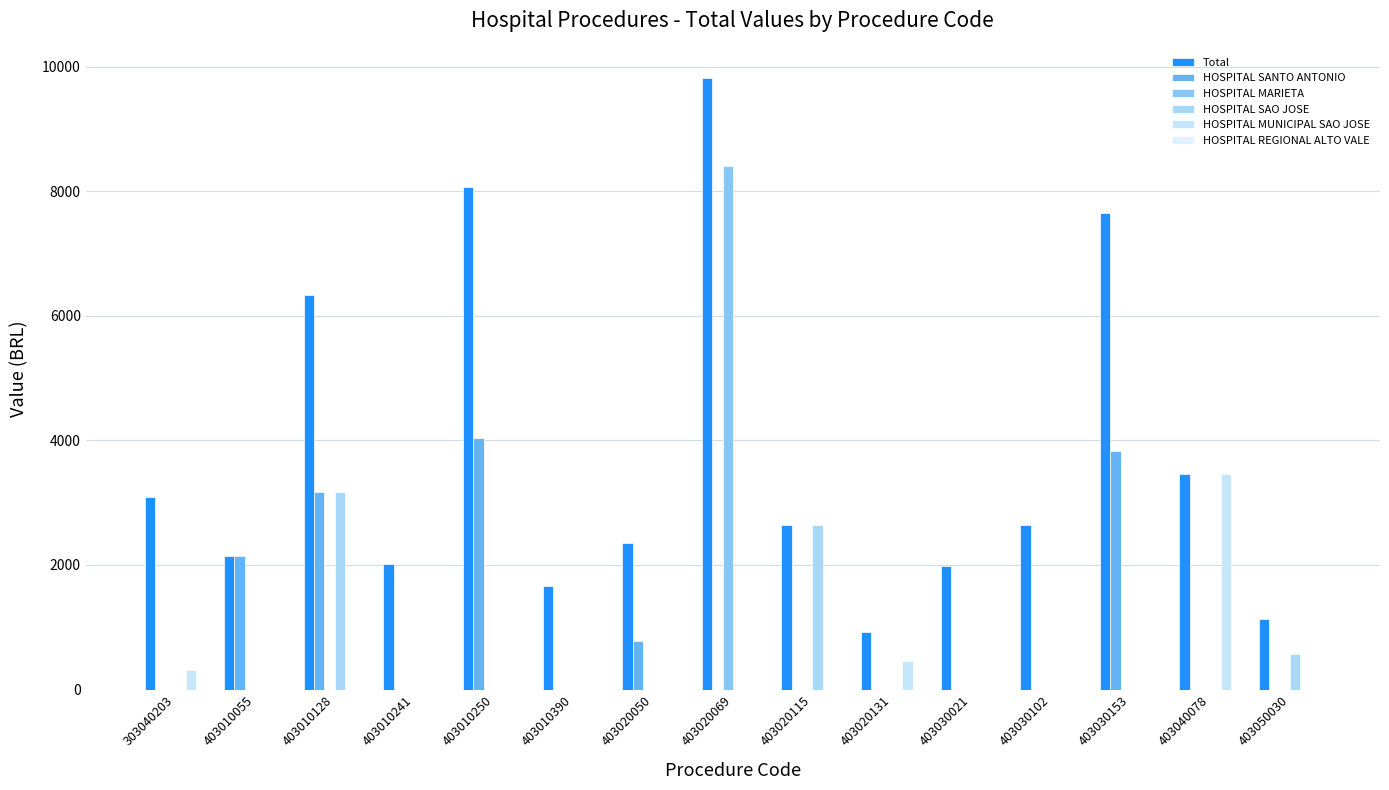

What is the difference between the highest and lowest values at 403010055?

2144.9